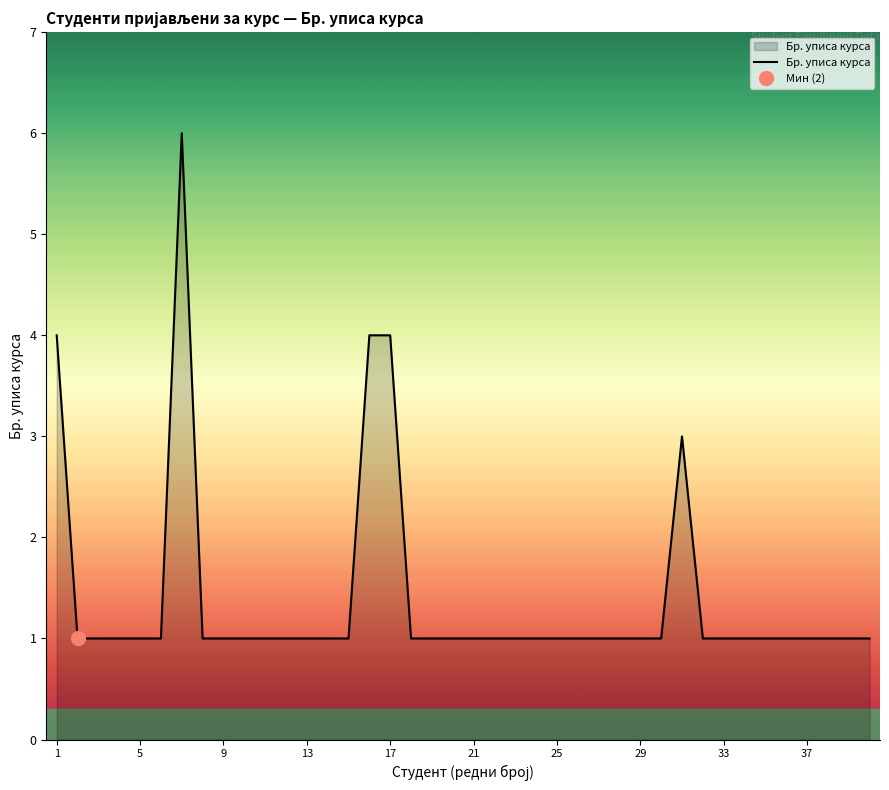

What value does the data have at 27?

1